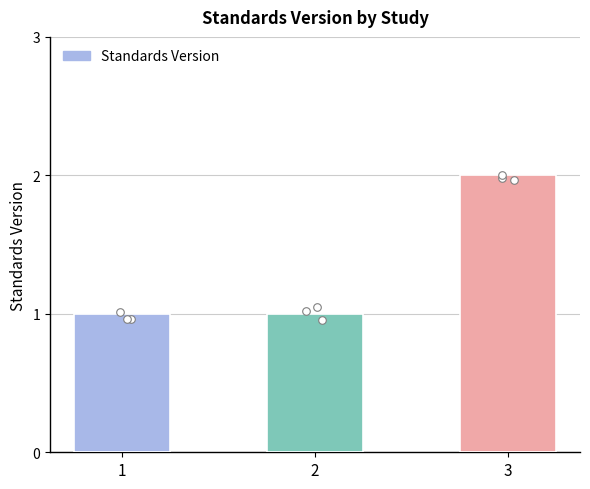

Approximately how many times larger is the value at 2 compared to 3?

0.5